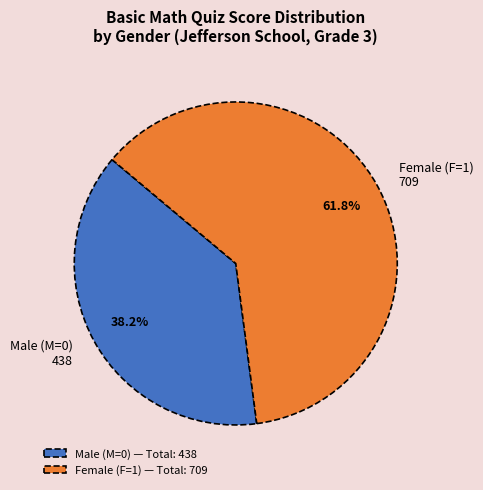

Which has a higher value, Female (F=1) 709 or Male (M=0) 438?

Female (F=1) 709